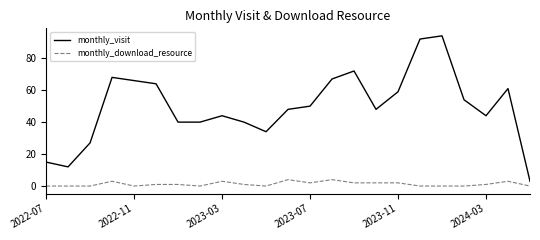

What are all the series names shown in the legend?

monthly_visit, monthly_download_resource